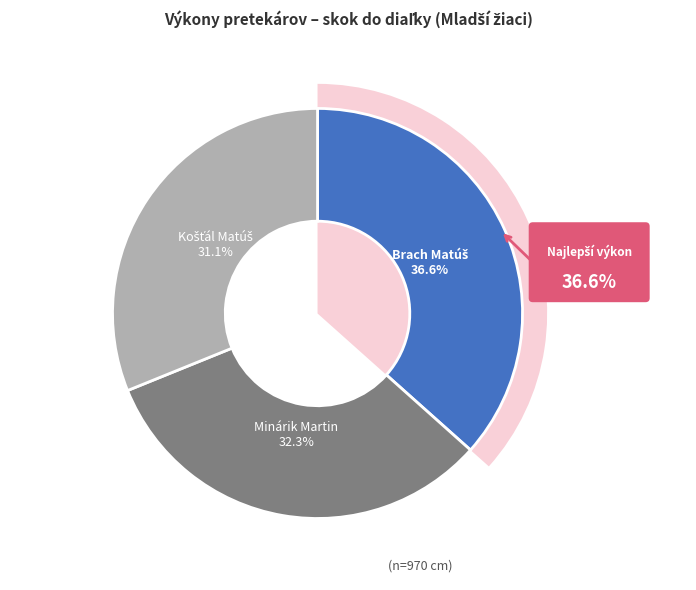

Rank the categories by value from lowest to highest.

Košťál Matúš, Minárik Martin, Brach Matúš